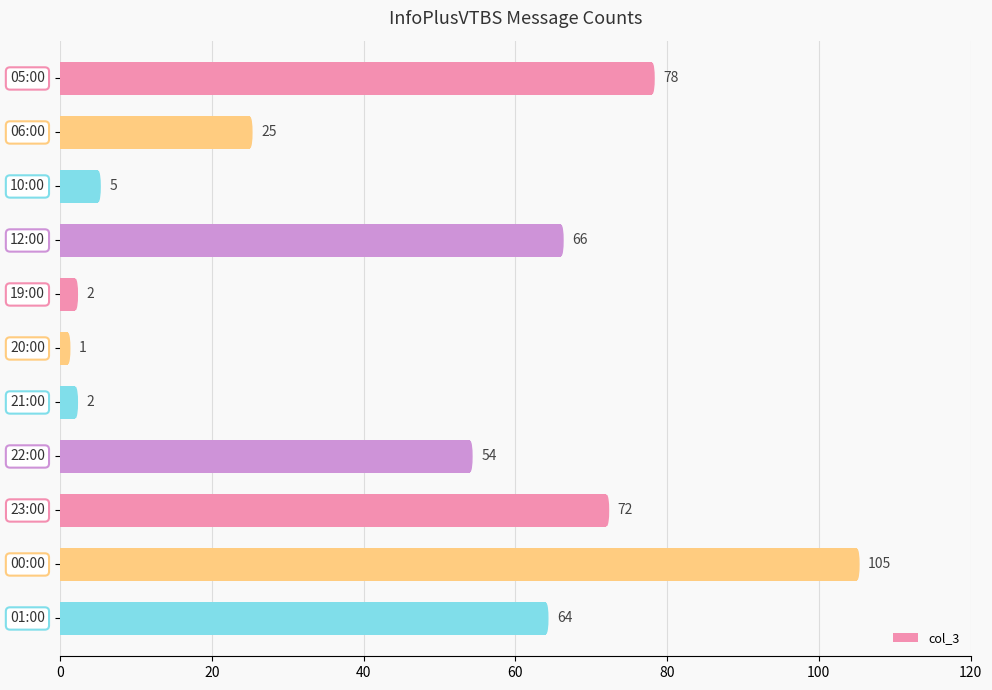

What is the average value?

43